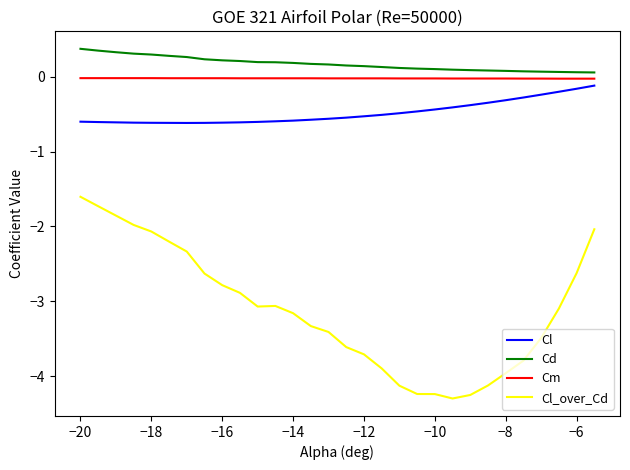

What is the sum of all Cd values?

5.2